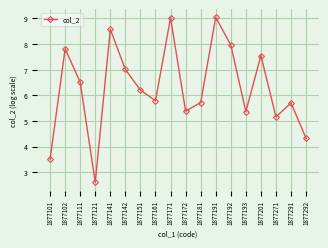

What is the change in value from 1877141 to 1877191?

+0.5